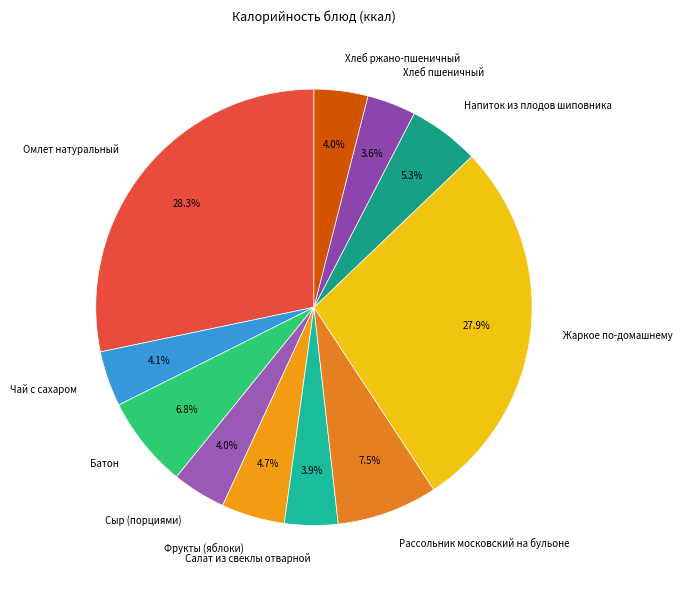

To the nearest percent, what portion does Салат из свеклы отварной represent?

4%